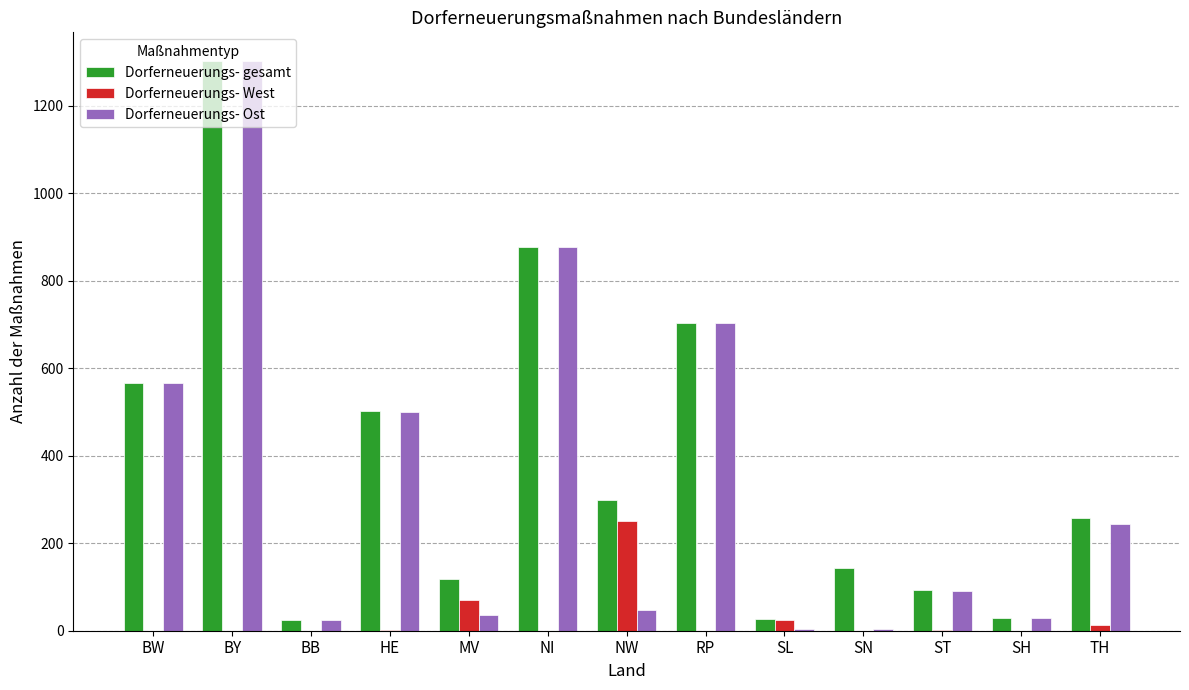

At which category is the sum across all series the highest?

BY